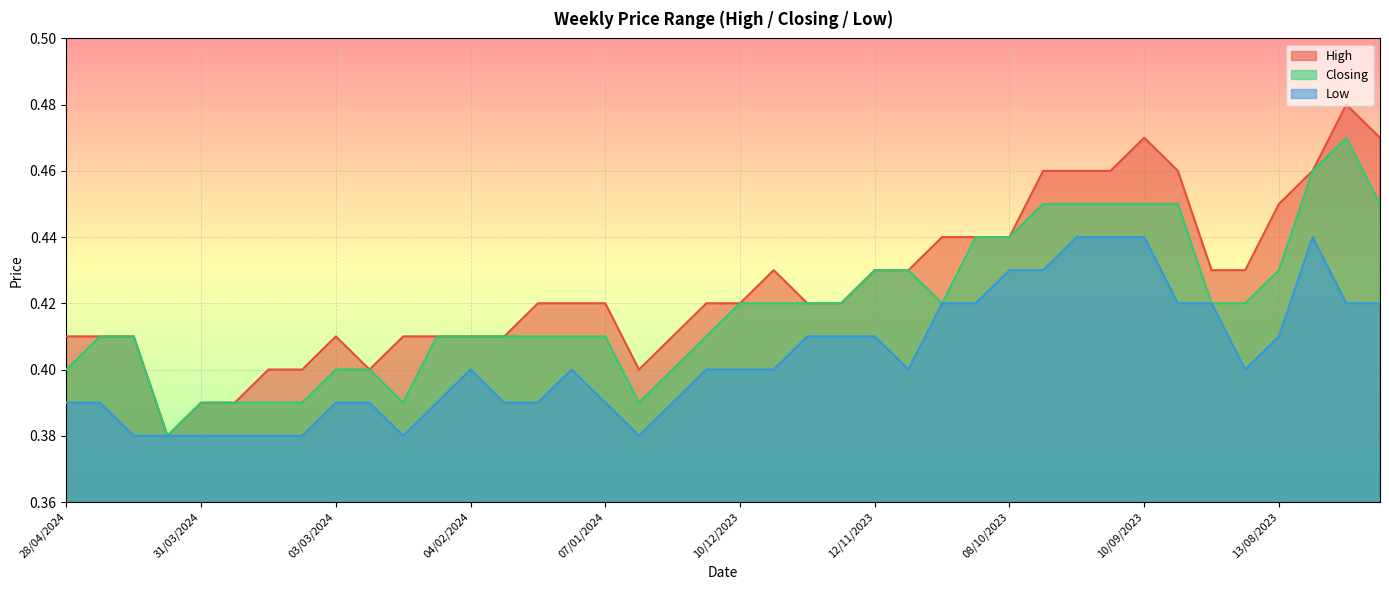

How many Low values are between 0 and 1?

40